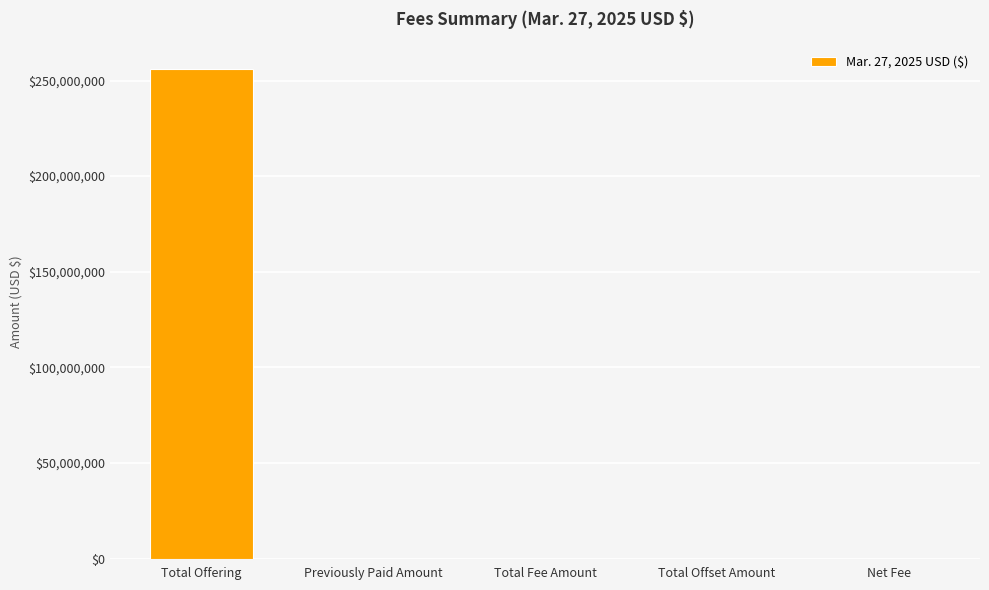

Is it true that the value at Total Offset Amount is 0?

True